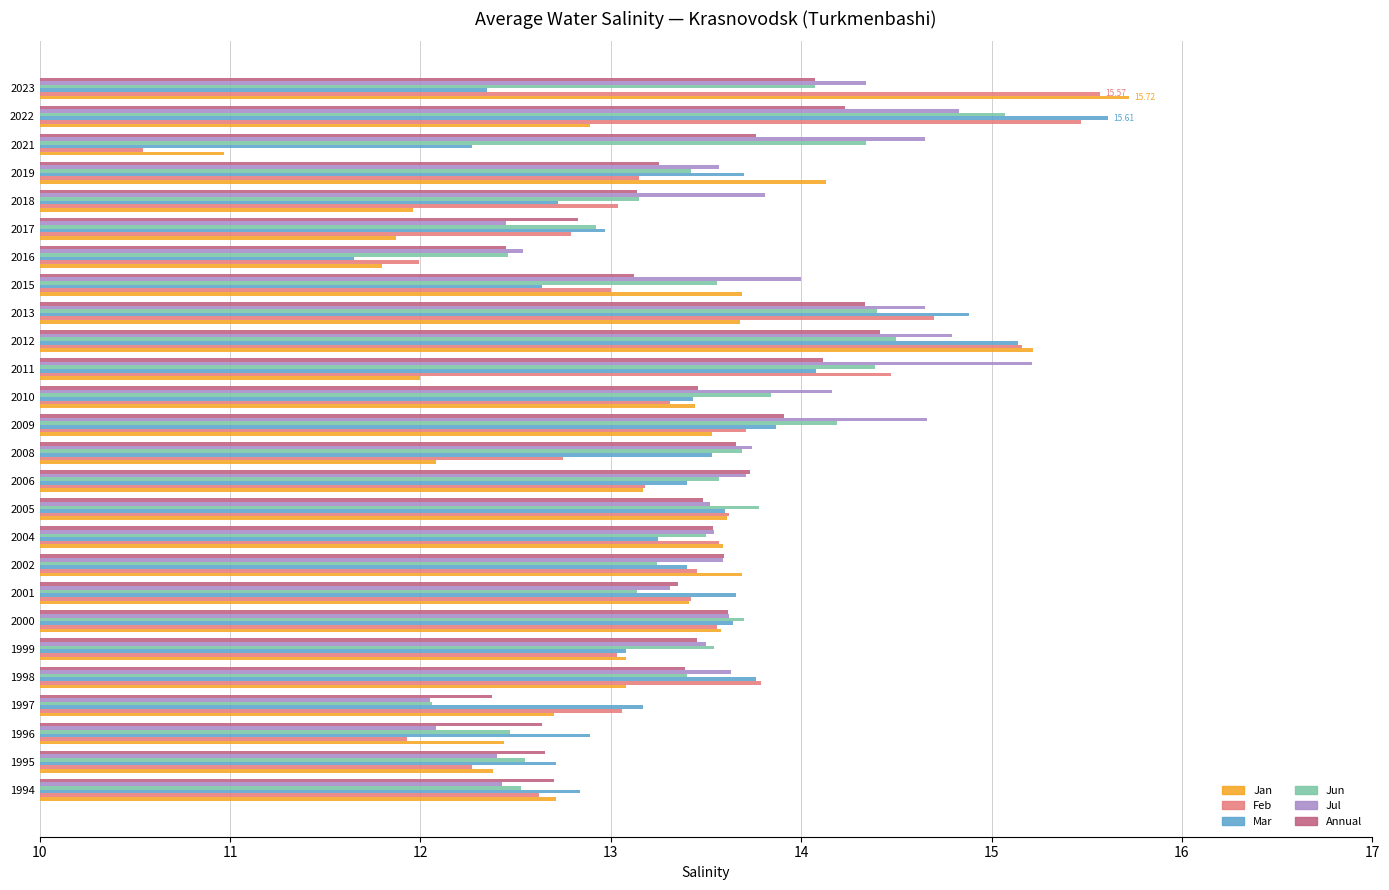

How many values in the Mar series exceed 13?

17